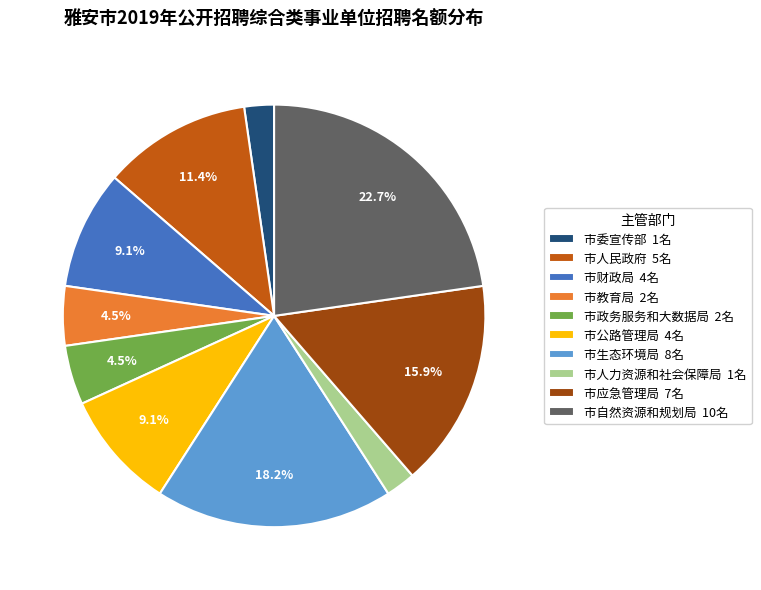

What is the ratio of the value at 市公路管理局 4名 to the value at 市人力资源和社会保障局 1名?

4.0